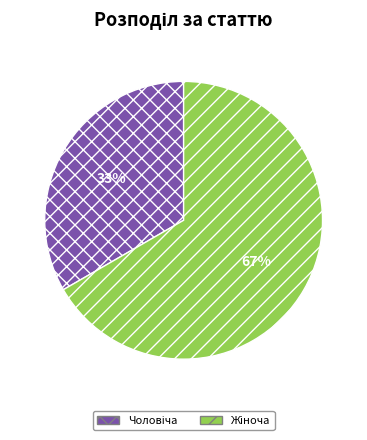

Is there any slice that represents more than half of the pie?

Yes